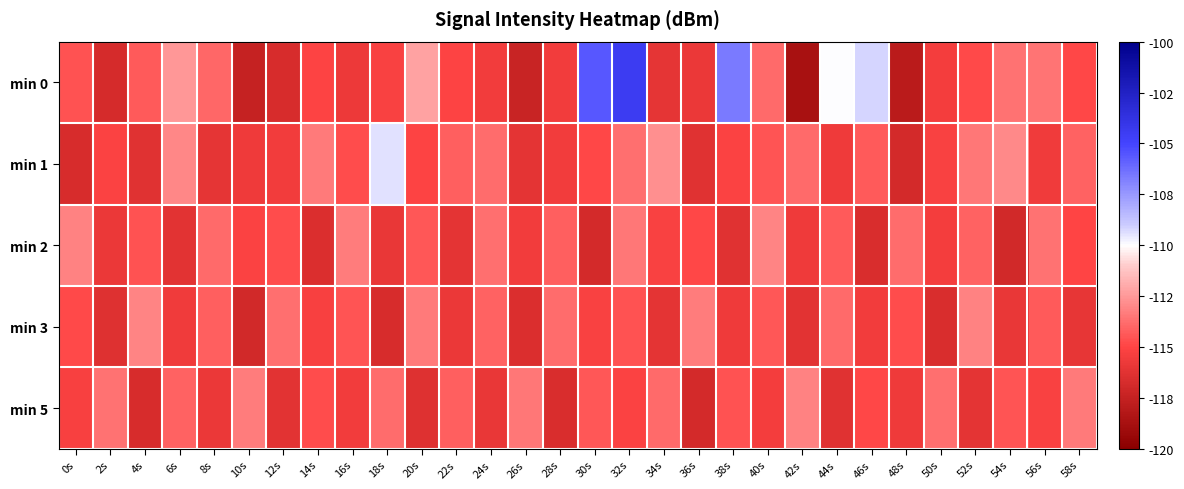

Which has a higher value, 30s or 26s?

30s